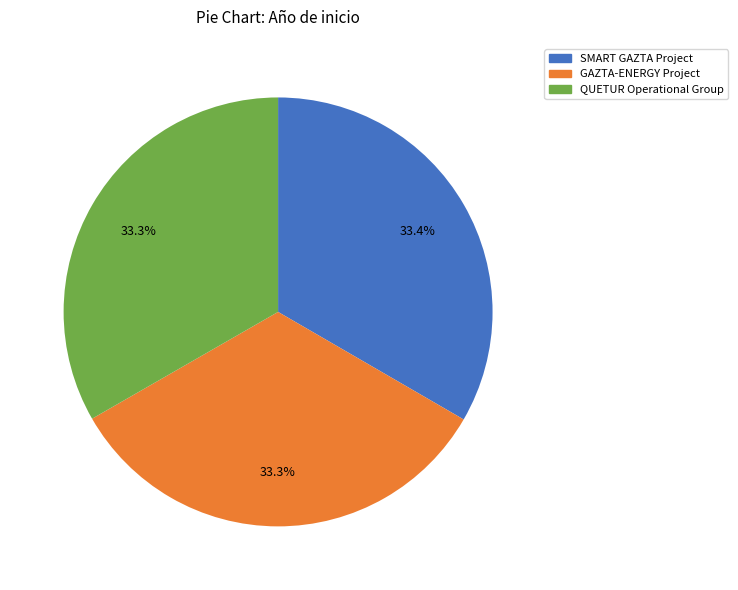

Approximately how many times larger is the value at QUETUR Operational Group compared to GAZTA-ENERGY Project?

1.0